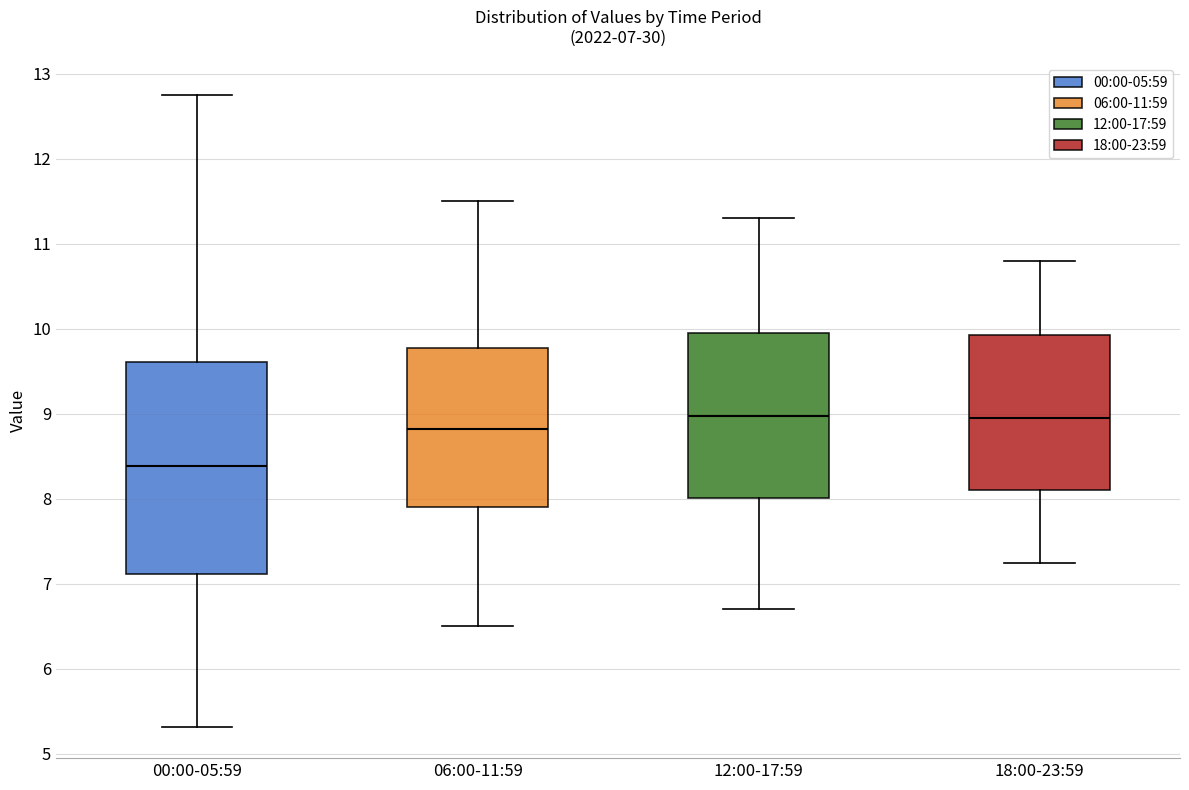

Comparing the boxes themselves (not the whiskers), which one is the tallest?

00:00-05:59